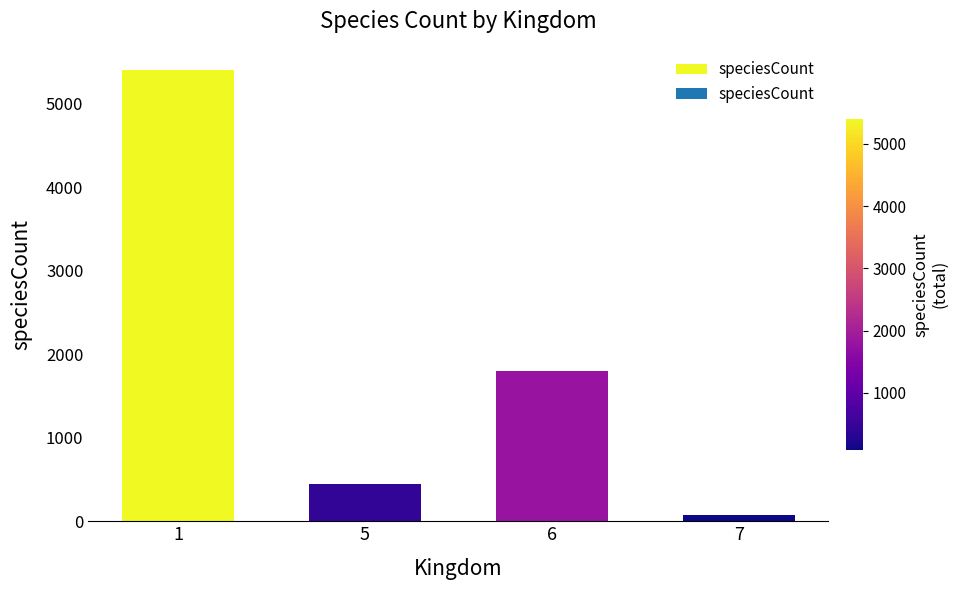

Is it true that the value at 6 is 2555?

False